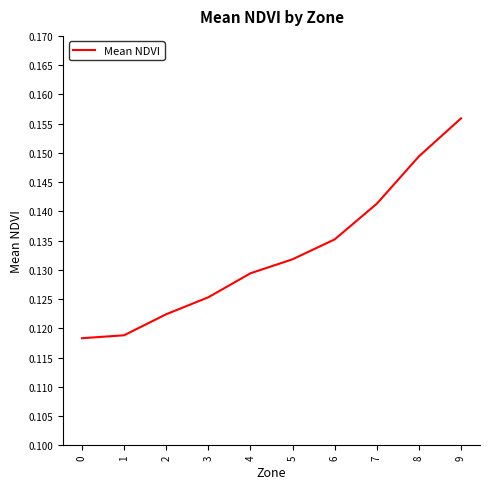

What is the sum of all values?

1.3